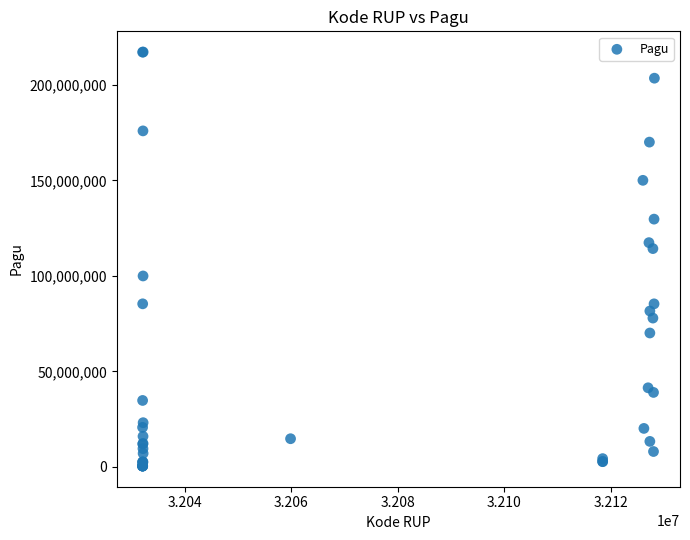

What Y value in the scatter plot is closest to 108830000?

114296000